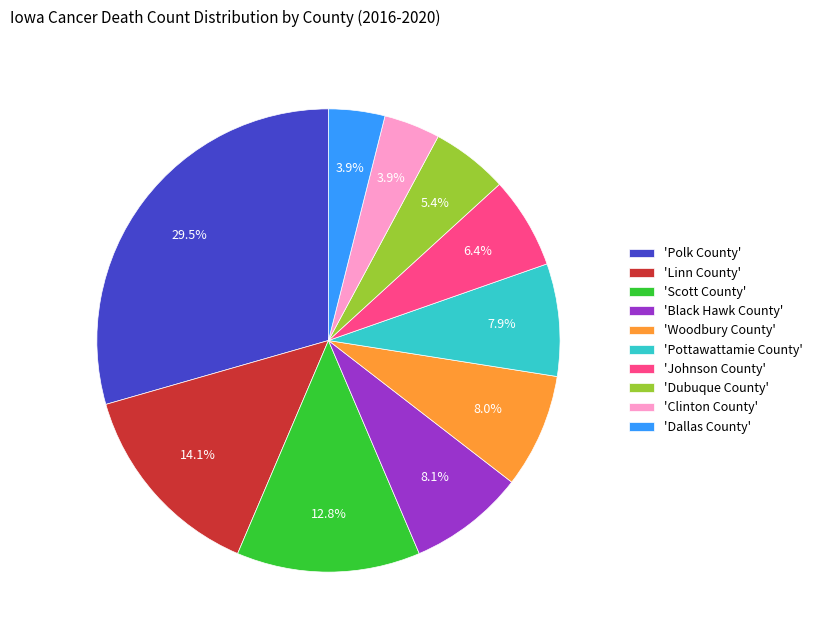

Which category has the biggest portion of the pie?

'Polk County'